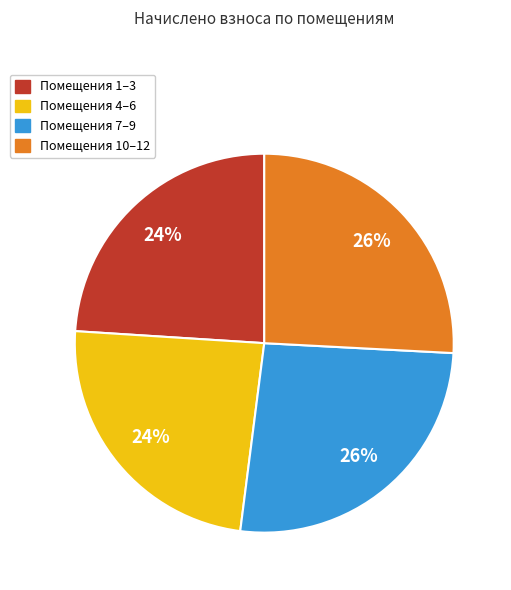

How many segments does this pie chart have?

4